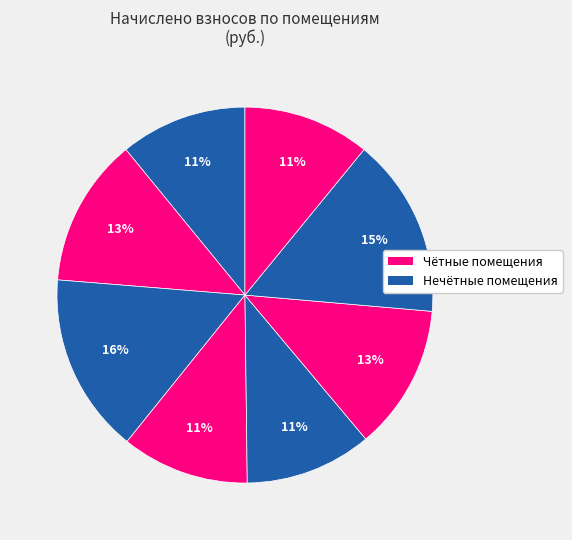

How many segments does this pie chart have?

8